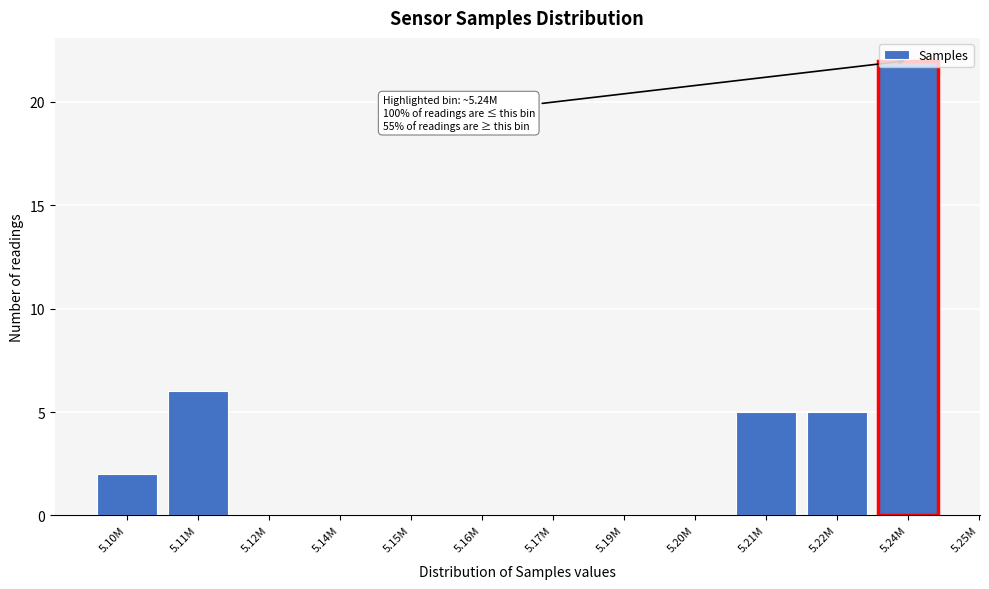

Which label corresponds to the largest value in the chart?

5.24M